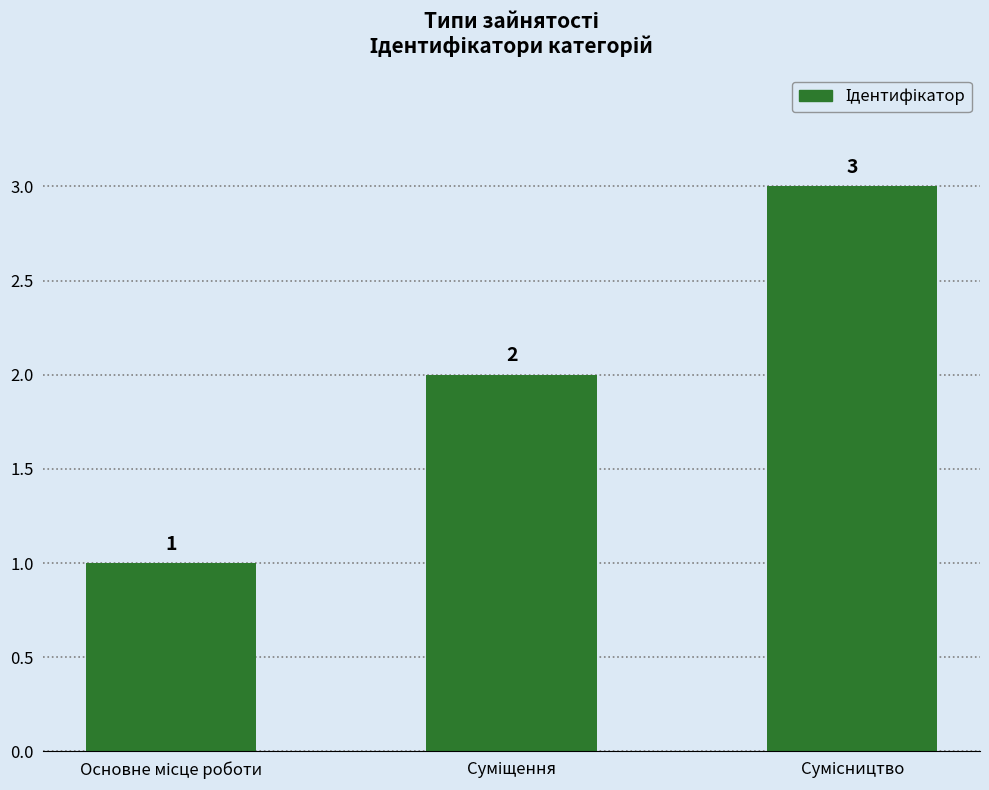

What is the value of the 1st bar from the left?

1